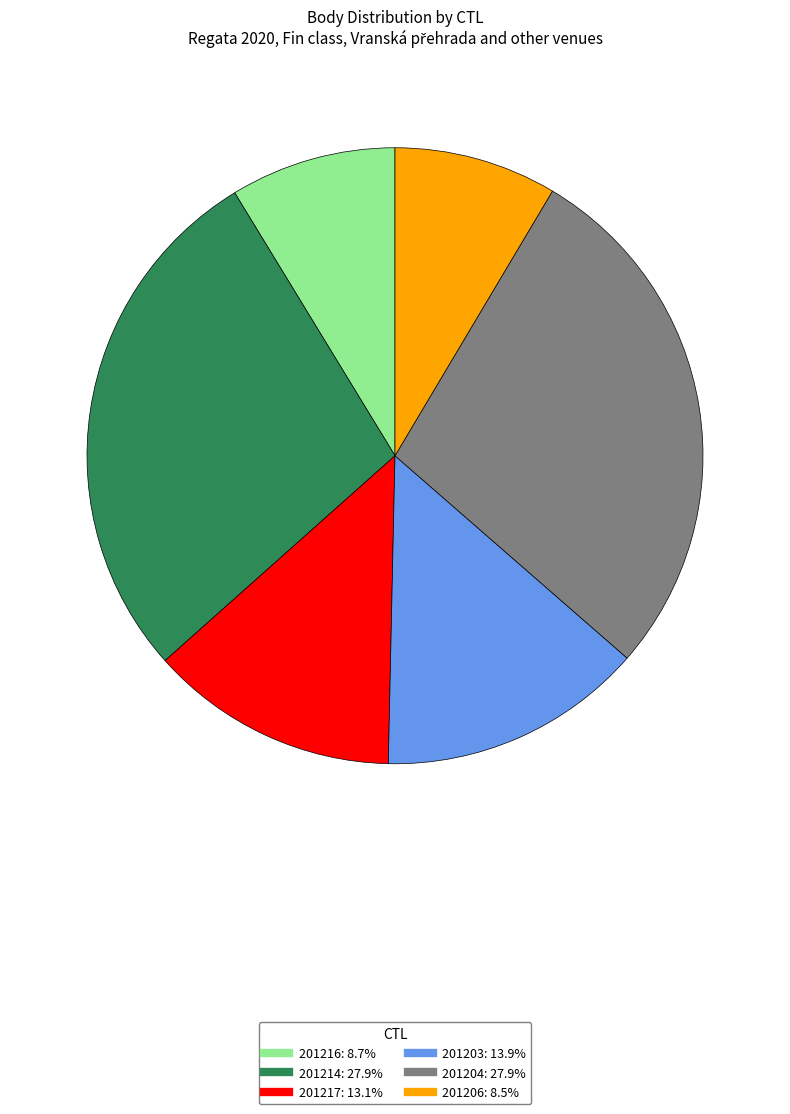

The 201204 slice represents 33% of the pie. True or false?

False